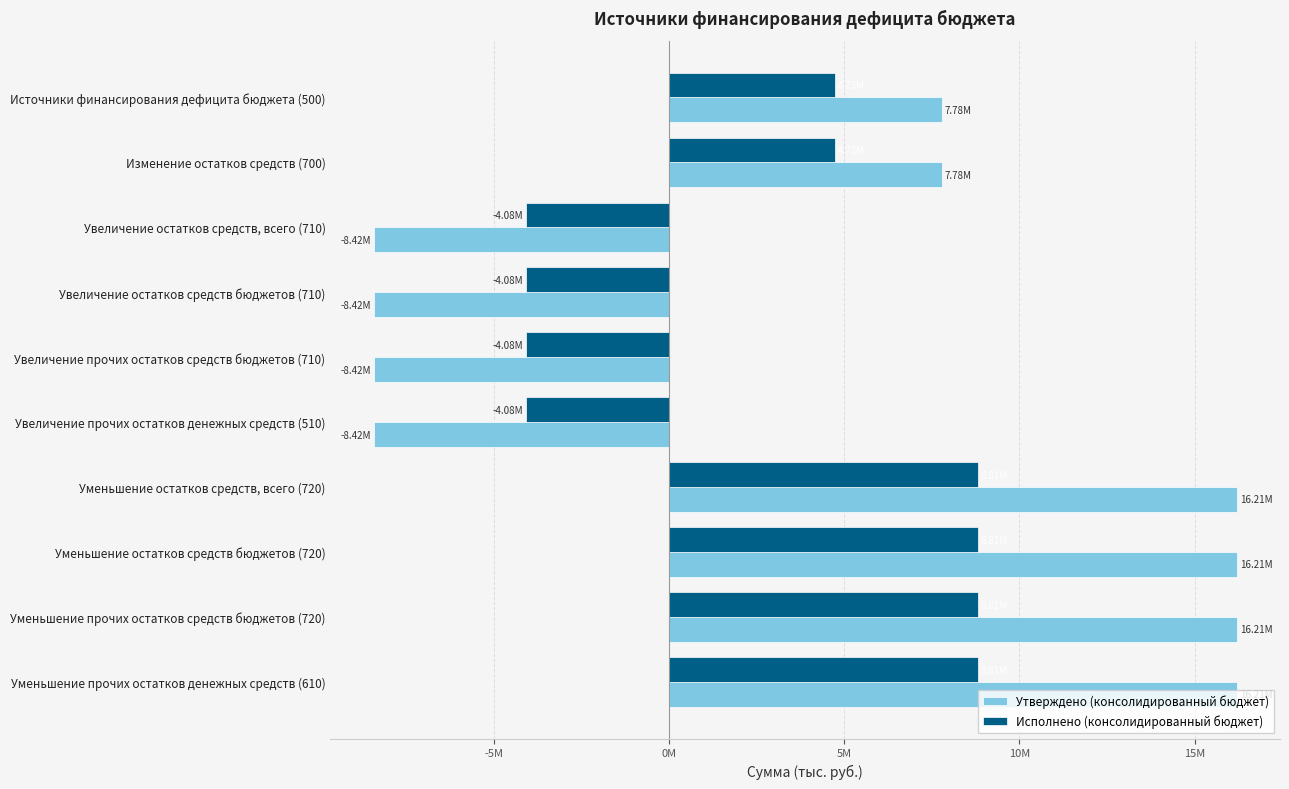

Reading left to right, transcribe all the data shown in this chart.

Утверждено (консолидированный бюджет): 7782100.0	7782100.0	-8423100.0	-8423100.0	-8423100.0	-8423100.0	16205200.0	16205200.0	16205200.0	16205200.0
Исполнено (консолидированный бюджет): 4728767.3	4728767.3	-4083770.7	-4083770.7	-4083770.7	-4083770.7	8812538.0	8812538.0	8812538.0	8812538.0